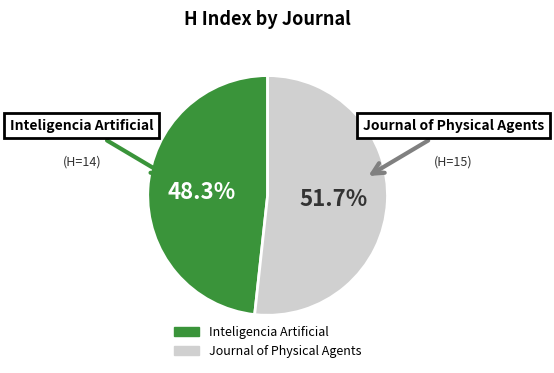

Which slice is the largest?

Journal of Physical Agents